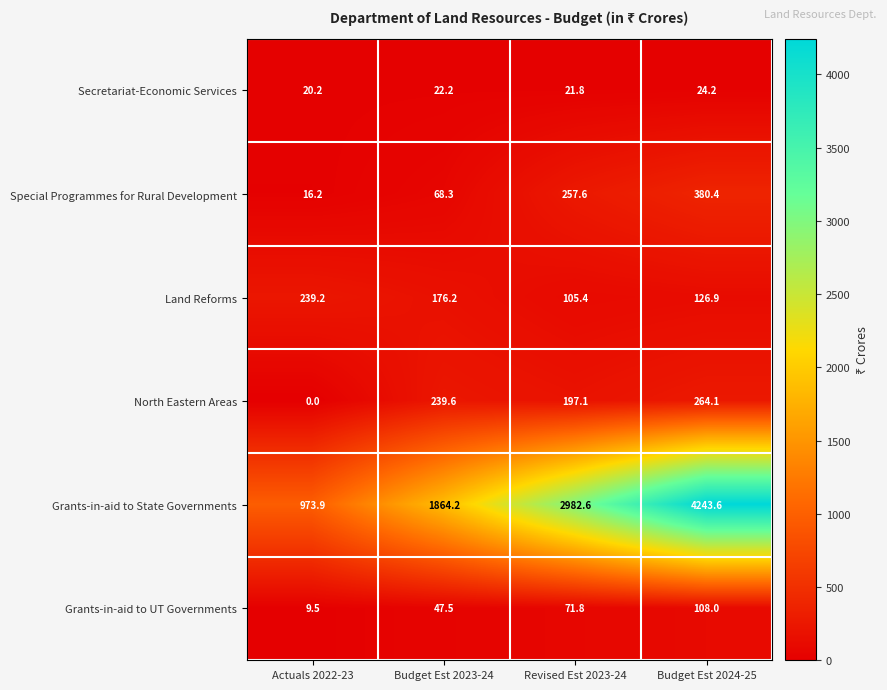

What is the difference between the maximum and minimum values in the Land Reforms series?

133.8